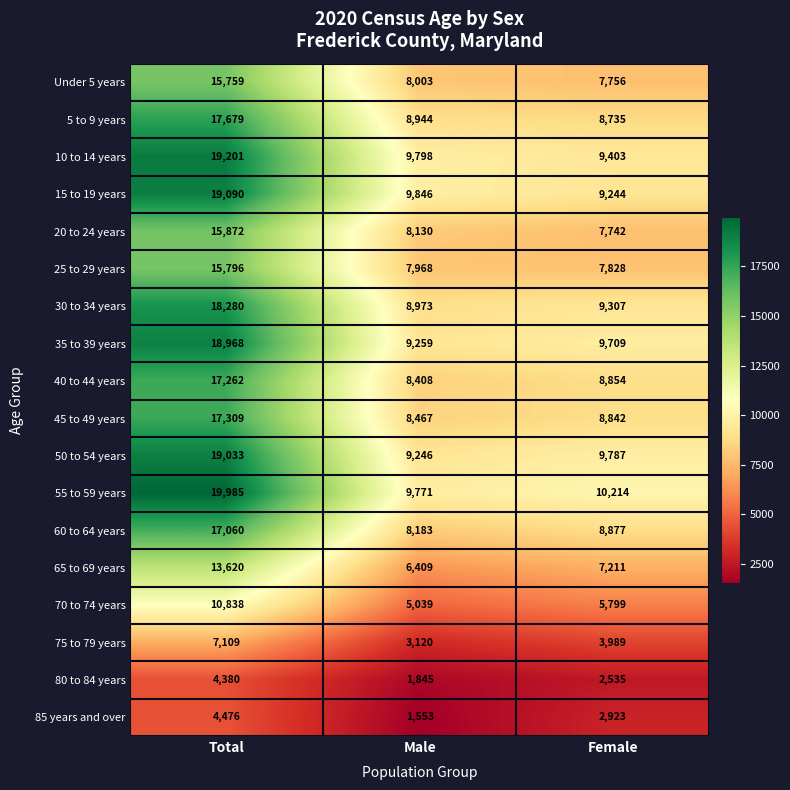

What is the maximum value shown in the chart?

19985